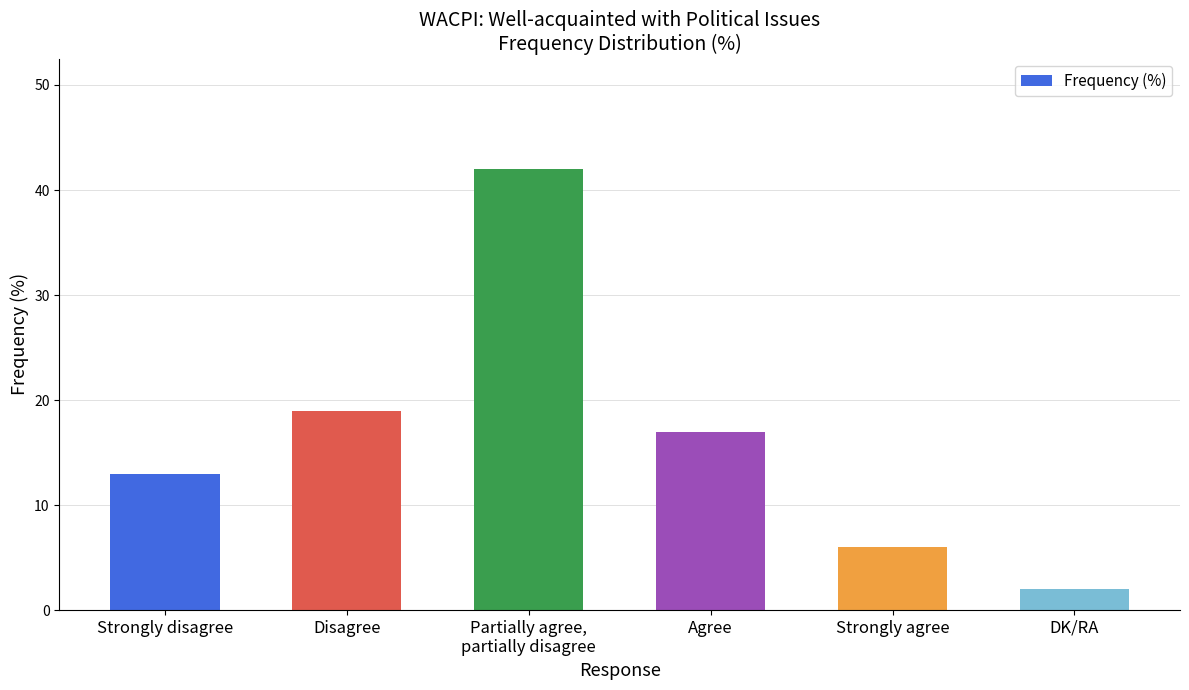

True or false: the data shows 2 at DK/RA.

True